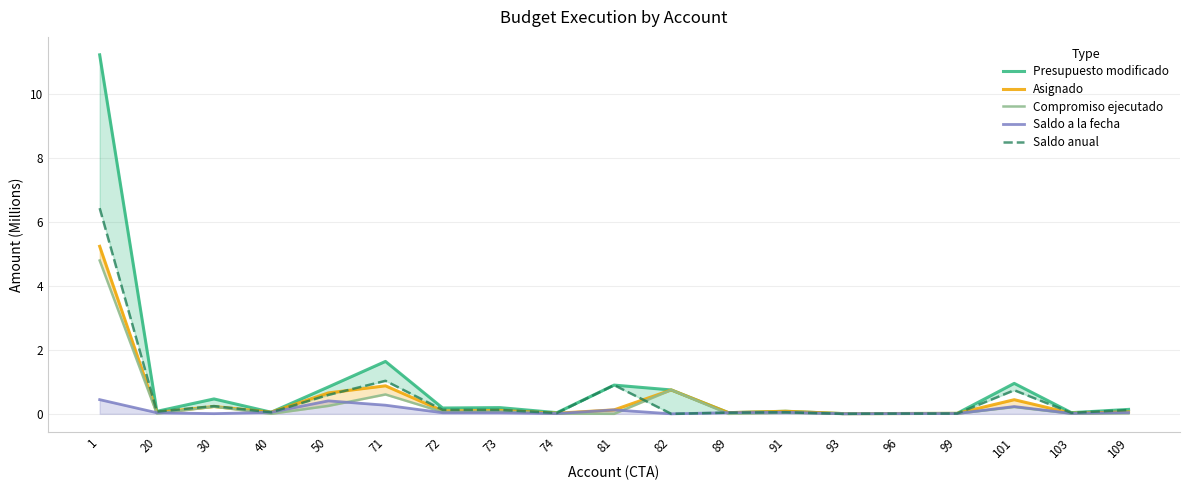

Reading left to right, list all the values displayed in this chart.

Presupuesto modificado: 1=11.2	20=0.1	30=0.5	40=0.1	50=0.8	71=1.6	72=0.2	73=0.2	74=0.0	81=0.9	82=0.7	89=0.0	91=0.1	93=0.0	96=0.0	99=0.0	101=1.0	103=0.0	109=0.1
Asignado: 1=5.2	20=0.0	30=0.2	40=0.1	50=0.7	71=0.9	72=0.1	73=0.1	74=0.0	81=0.1	82=0.7	89=0.0	91=0.1	93=0.0	96=0.0	99=0.0	101=0.4	103=0.0	109=0.1
Compromiso ejecutado: 1=4.8	20=0.0	30=0.2	40=0.0	50=0.2	71=0.6	72=0.1	73=0.1	74=0.0	81=0.0	82=0.7	89=0.0	91=0.0	93=0.0	96=0.0	99=0.0	101=0.2	103=0.0	109=0.0
Saldo a la fecha: 1=0.4	20=0.0	30=0.0	40=0.0	50=0.4	71=0.3	72=0.0	73=0.0	74=0.0	81=0.1	82=0.0	89=0.0	91=0.0	93=0.0	96=0.0	99=0.0	101=0.2	103=0.0	109=0.0
Saldo anual: 1=6.4	20=0.1	30=0.2	40=0.0	50=0.6	71=1.0	72=0.1	73=0.1	74=0.0	81=0.9	82=0.0	89=0.0	91=0.0	93=0.0	96=0.0	99=0.0	101=0.7	103=0.0	109=0.1